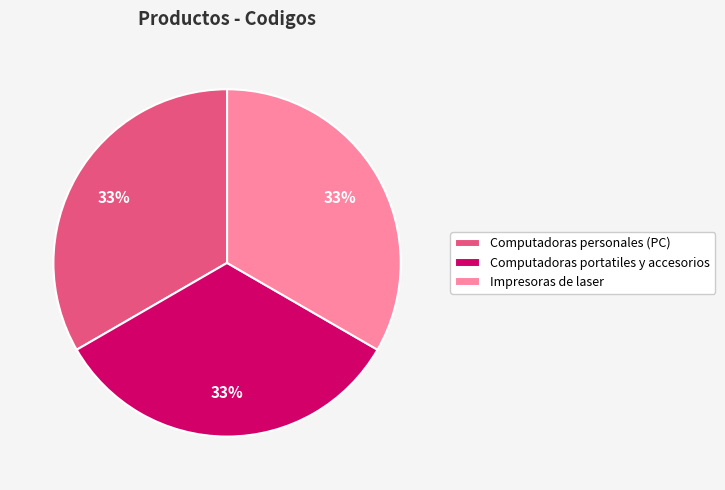

Does Computadoras portatiles y accesorios account for over 50% of the chart?

No